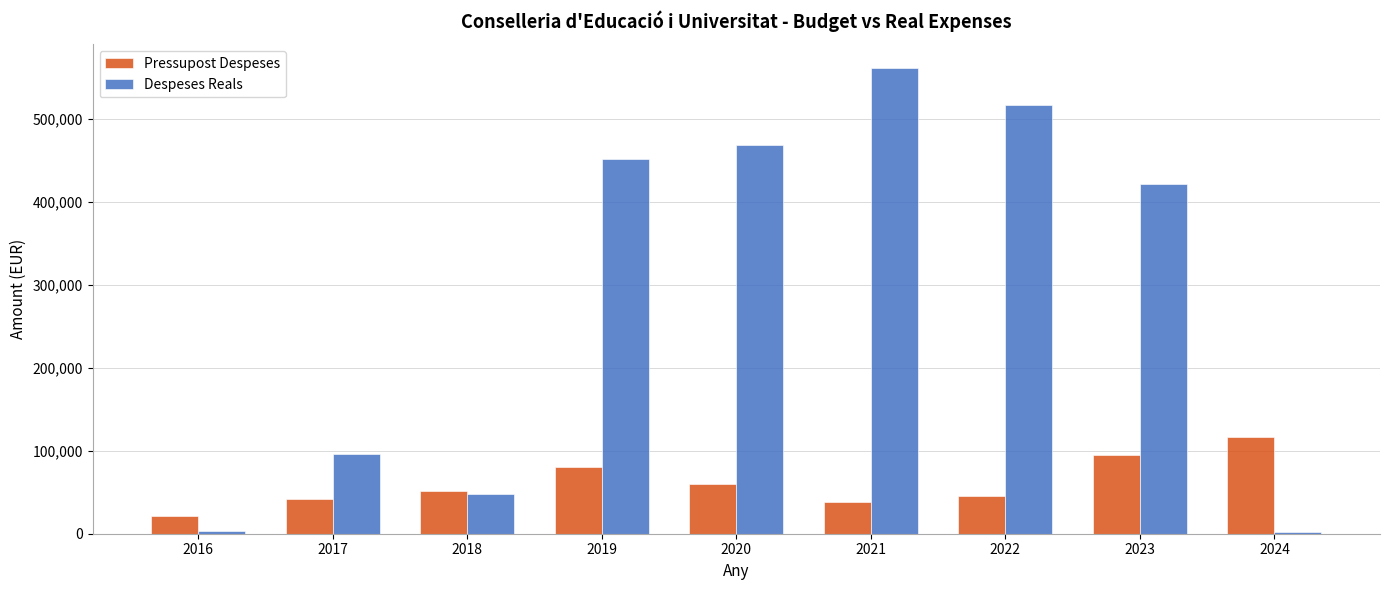

Which series has the largest range (max minus min)?

Despeses Reals